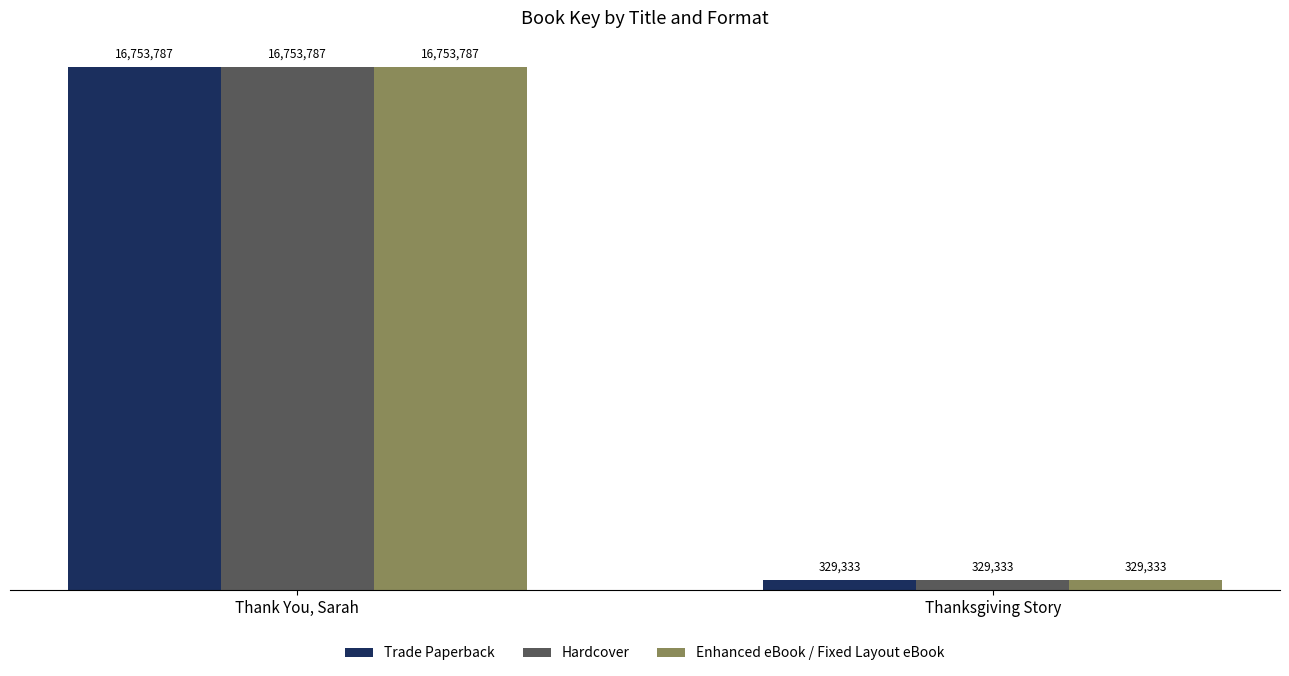

Is the value of Trade Paperback at Thank You, Sarah greater than the value of Enhanced eBook / Fixed Layout eBook at Thanksgiving Story?

Yes